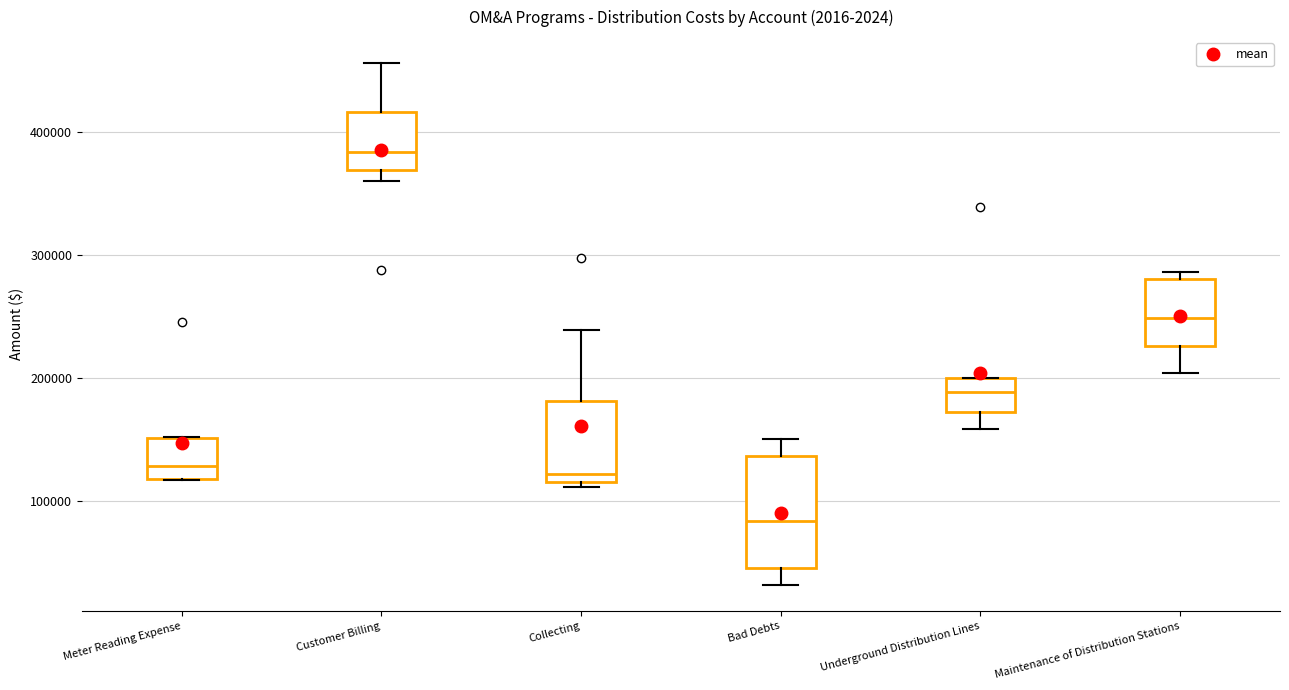

Reading left to right, transcribe this box plot: for each box, give where its median line is, the range the box spans, and where its two whiskers end, as read against the y-axis. The values are not printed on the chart, so give them approximately, as read against the axis.

Meter Reading Expense: median 130000, box 120000 to 150000, whiskers 120000 to 150000
Customer Billing: median 380000, box 370000 to 420000, whiskers 360000 to 460000
Collecting: median 120000 (just above the box's lower edge), box 120000 to 180000, whiskers 110000 to 240000
Bad Debts: median 80000, box 50000 to 140000, whiskers 30000 to 150000
Underground Distribution Lines: median 190000, box 170000 to 200000, whiskers 160000 to 200000
Maintenance of Distribution Stations: median 250000, box 230000 to 280000, whiskers 200000 to 290000